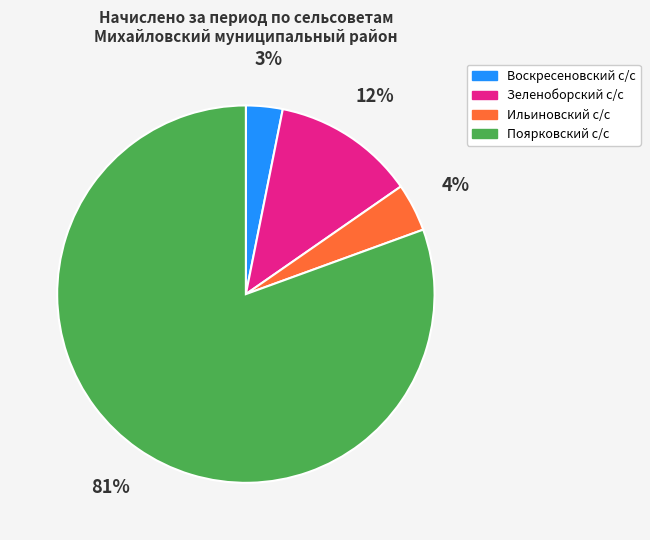

Rank the categories by value from lowest to highest.

Воскресеновский с/с, Ильиновский с/с, Зеленоборский с/с, Поярковский с/с